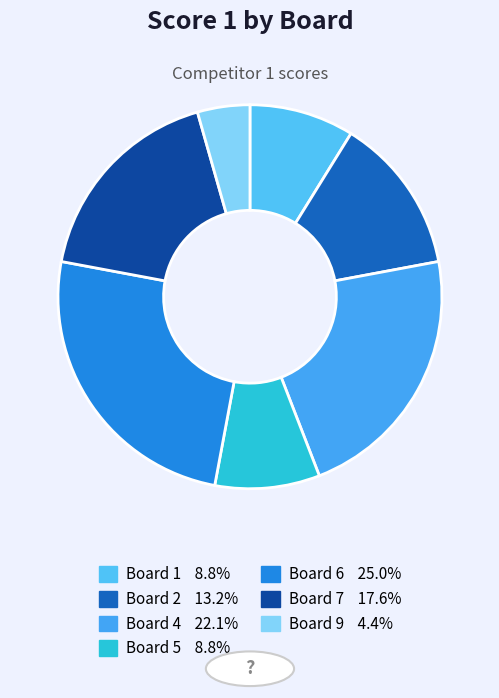

Is it true that Board 7 is 18% of the pie?

True